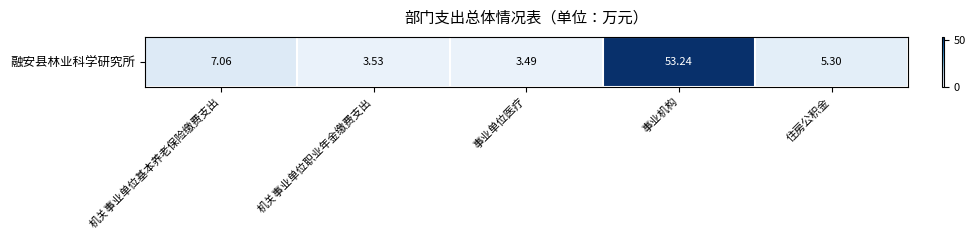

How many values are below 5?

2